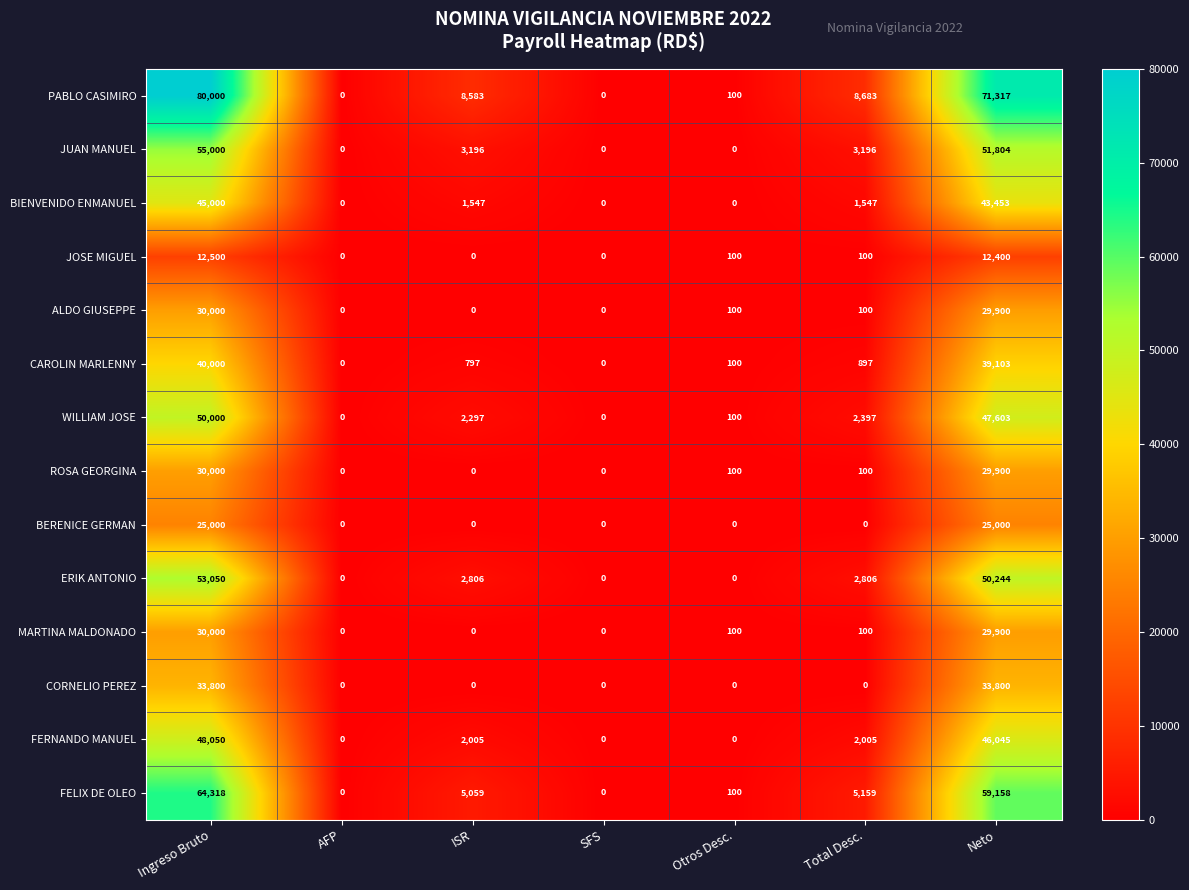

What is the difference between the second highest and second lowest values in the WILLIAM JOSE series?

47603